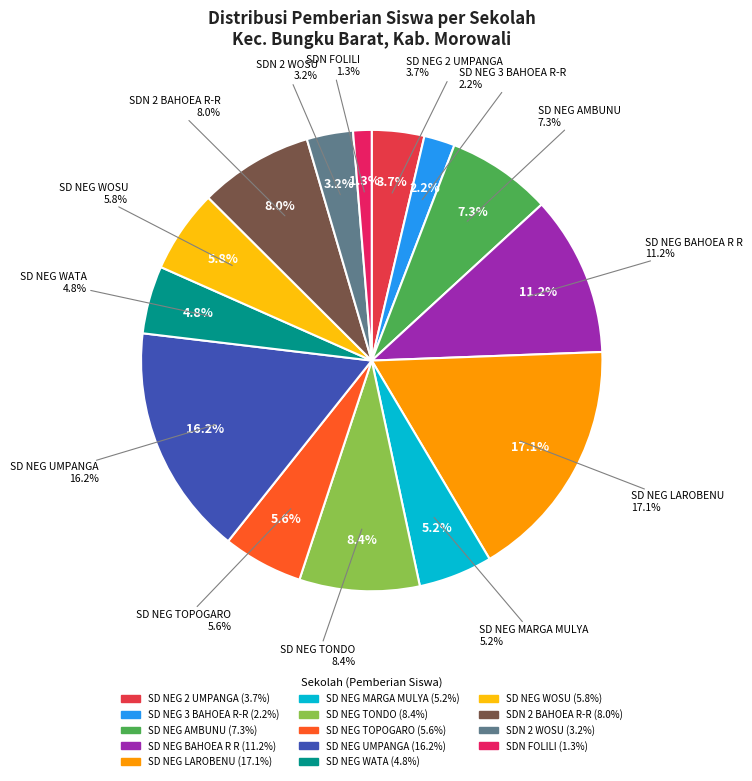

What is the smallest slice in the pie chart?

SDN FOLILI